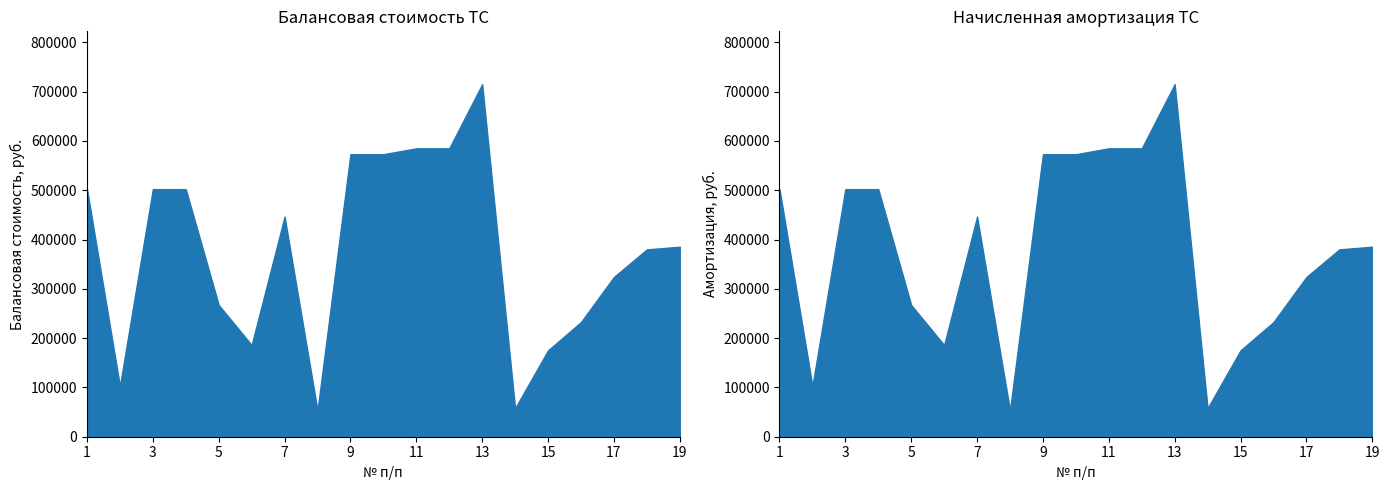

What is the sum of all Начисленная амортизация (руб.) values?

7147979.1